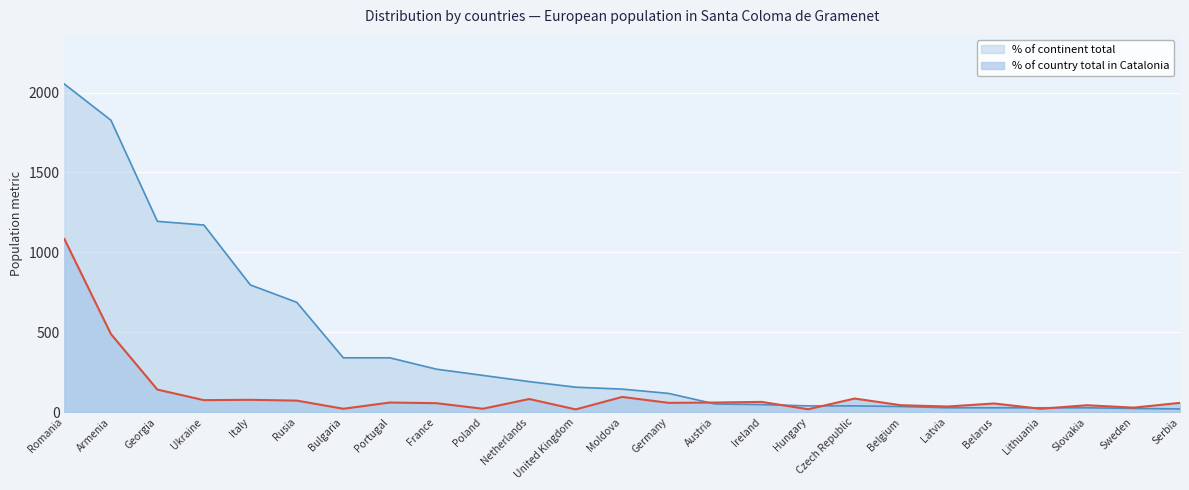

Which series changed the most between Moldova and Belgium?

% of continent total